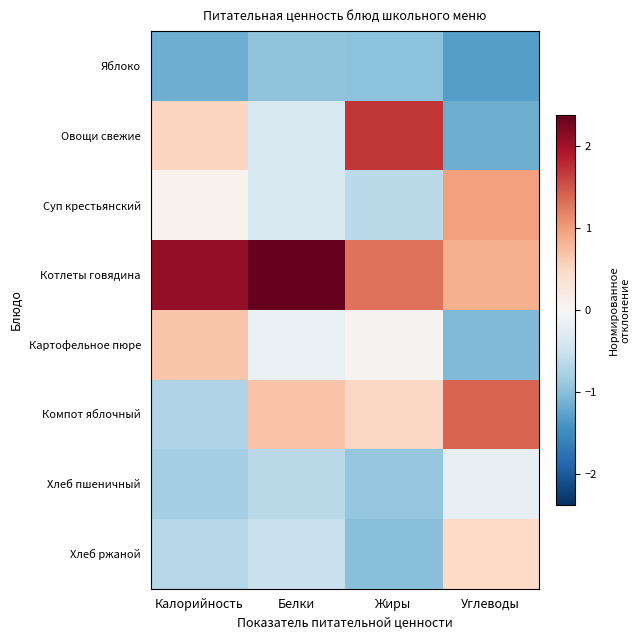

At how many categories does at least one series exceed 1?

4